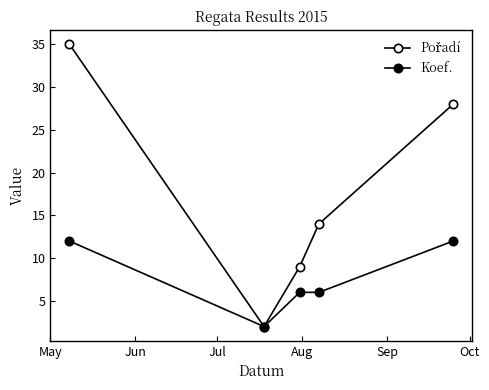

How many categories are shown in the chart?

5